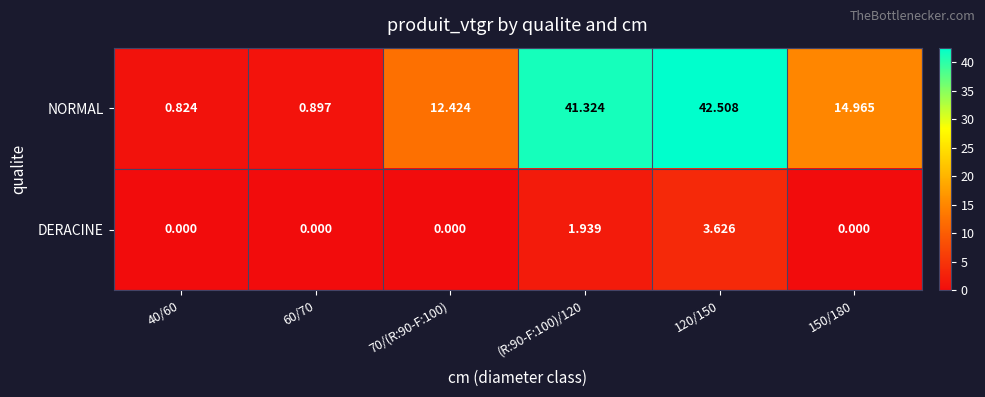

Is the value of DERACINE at 70/(R:90-F:100) greater than the value of NORMAL at 40/60?

No